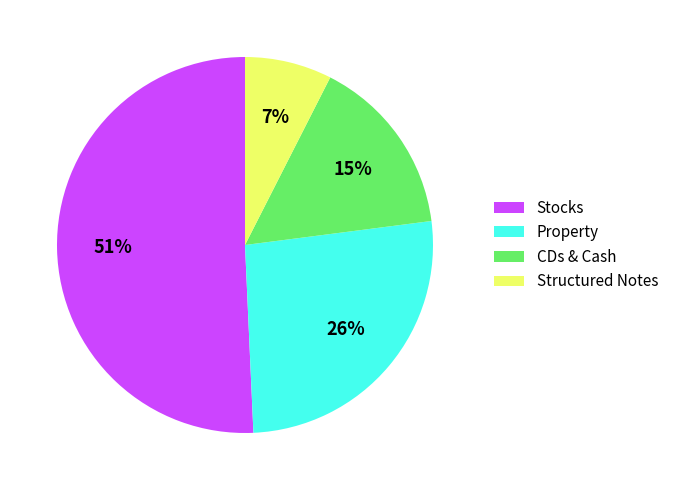

Which slice is the smallest?

Structured Notes